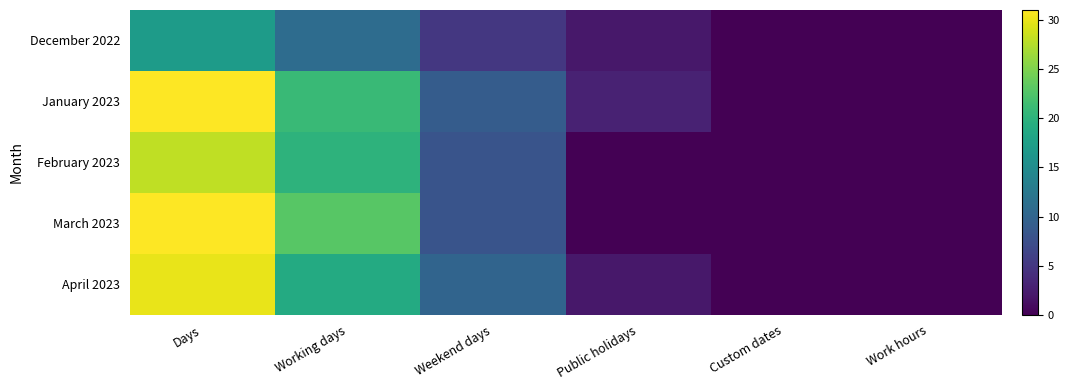

At which category is the sum across all series the highest?

Days